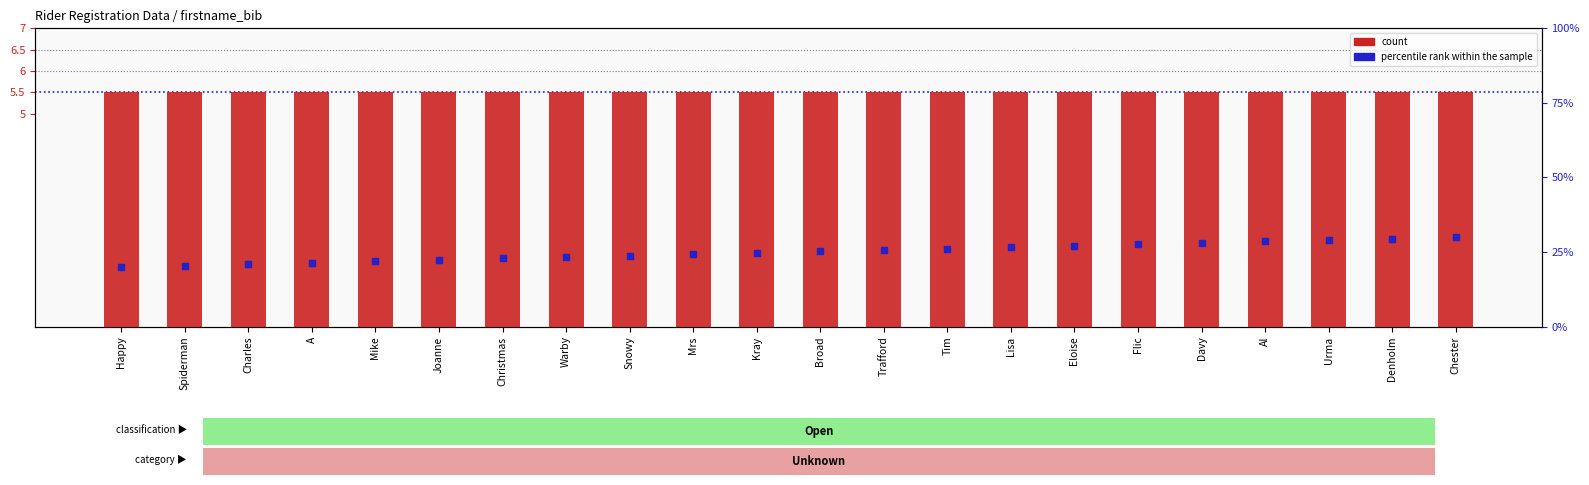

Which series contains the lowest Y value?

count